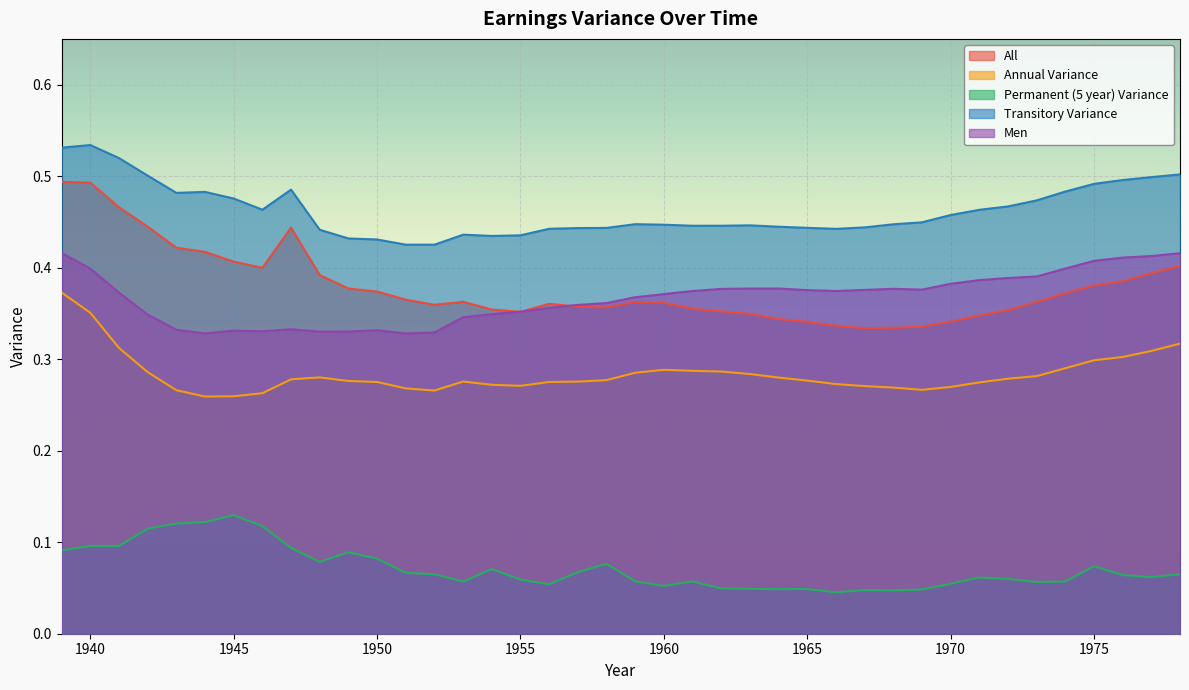

What is the difference between the second highest and minimum values in the Permanent (5 year) Variance series?

0.1